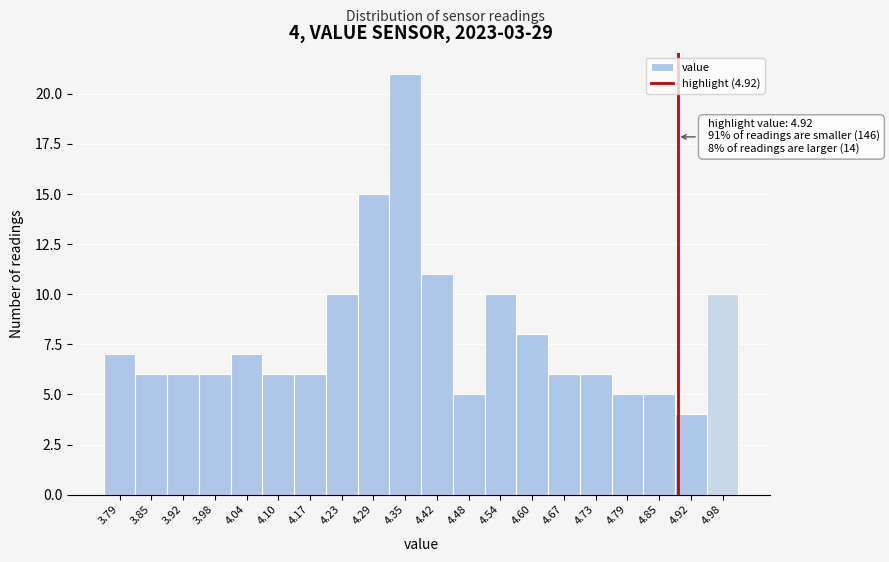

Reading right to left, extract all data points from this chart.

10	4	5	5	6	6	8	10	5	11	21	15	10	6	6	7	6	6	6	7